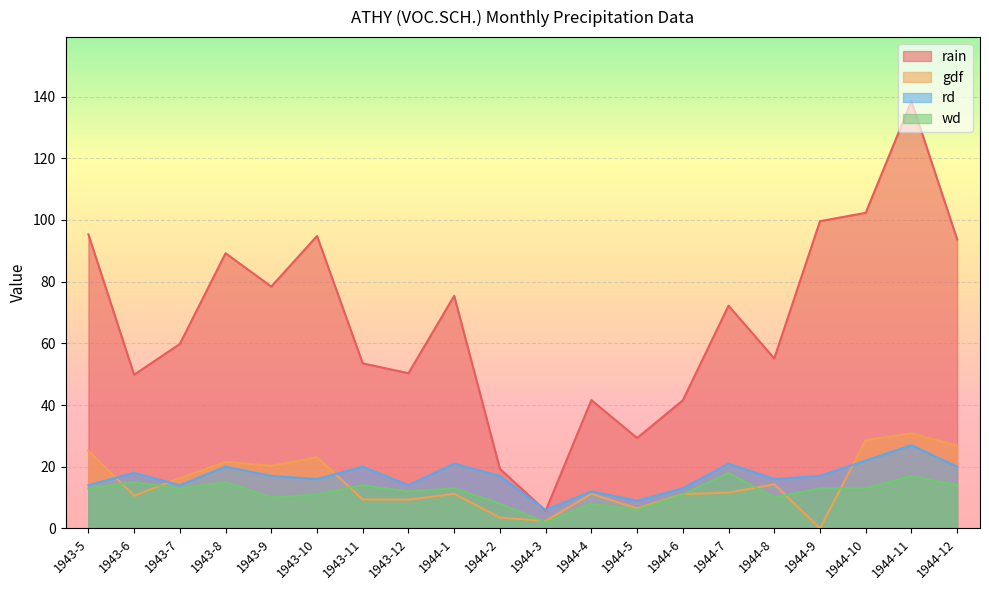

What value does the gdf series have at 1944-4?

11.2